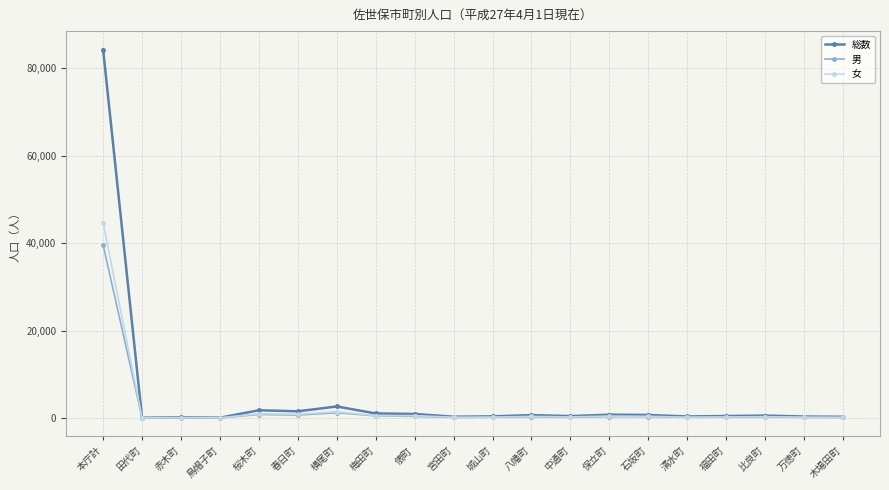

Where is 女 nearest to the value 22373?

横尾町